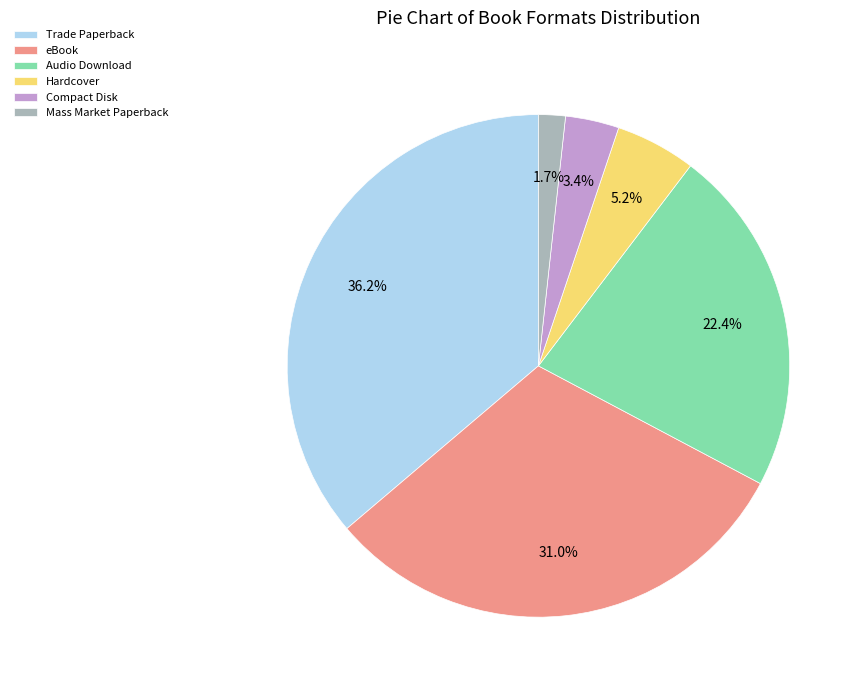

To the nearest percent, what is the difference between the Mass Market Paperback and eBook slice percentages?

29%